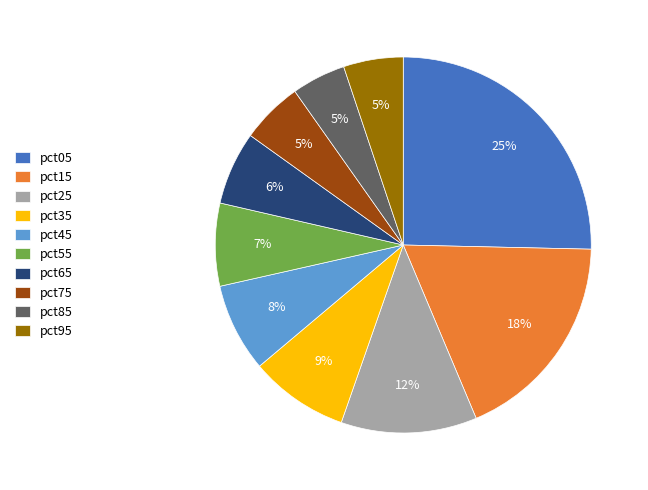

What percentage is the pct55 slice, to the nearest percent?

7%